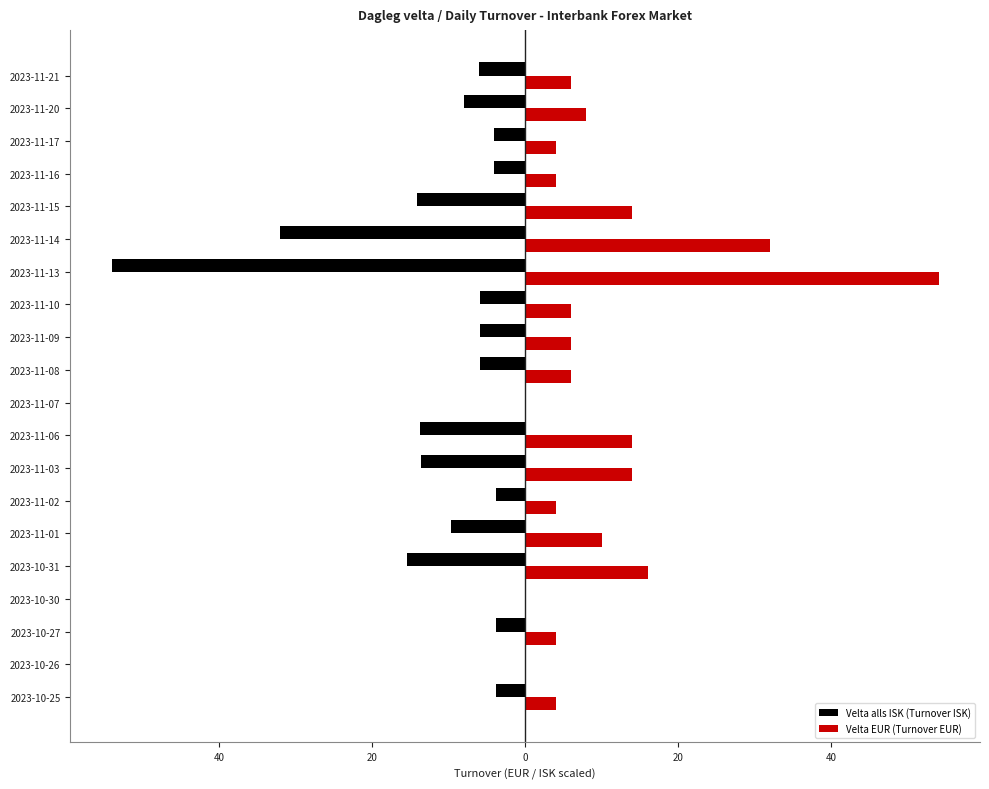

What are all the series names shown in the legend?

Velta alls ISK (Turnover ISK), Velta EUR (Turnover EUR)